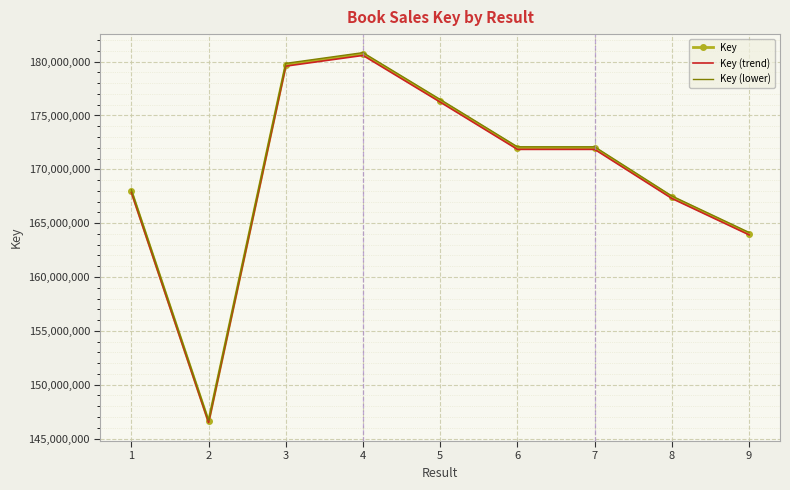

What is the spread (max minus min) of values at 2?

193173.2